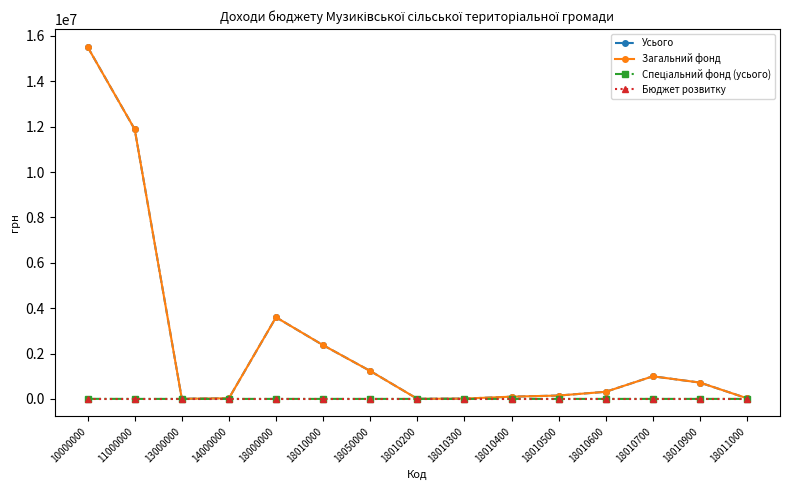

Where does the Загальний фонд series first go above 312900?

10000000